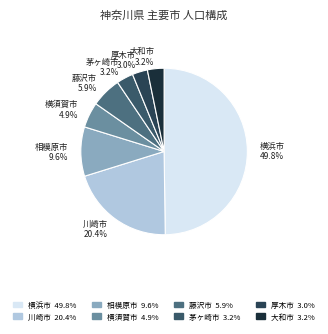

Approximately how many times larger is the value at 藤沢市 compared to 厚木市?

2.0